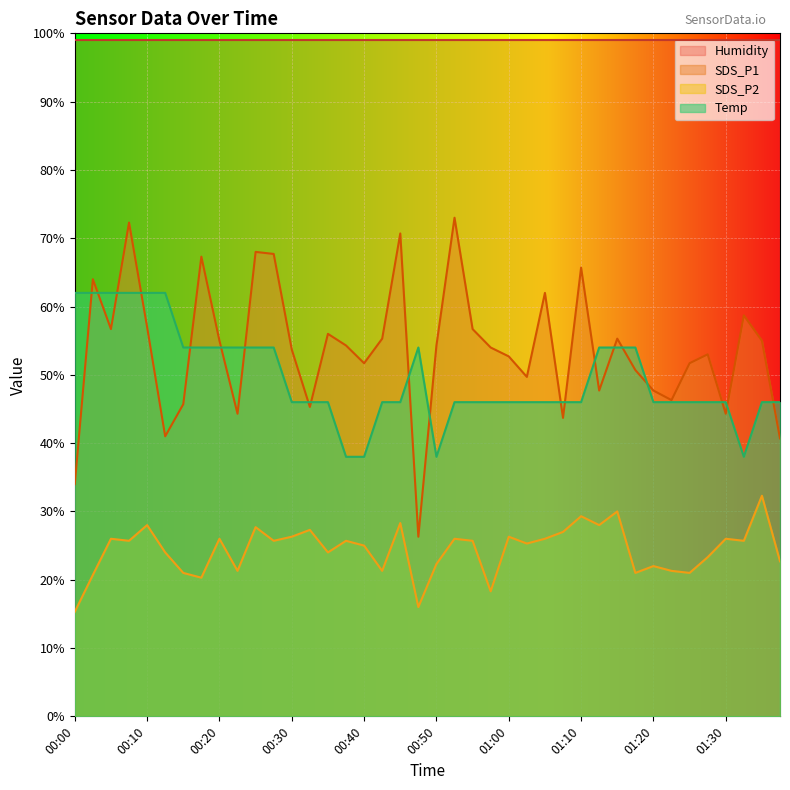

How many lines are shown in the chart?

4